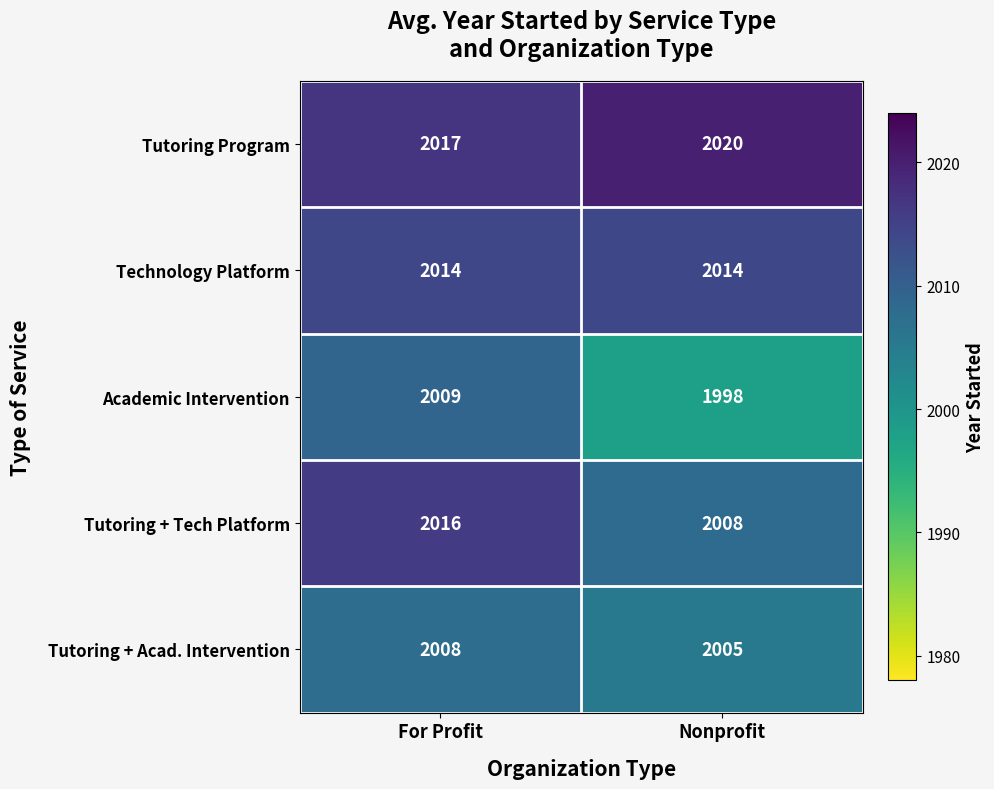

Reading right to left, transcribe all the data shown in this chart.

Tutoring Program: 2020	2017
Technology Platform: 2014	2014
Academic Intervention: 1998	2009
Tutoring + Tech Platform: 2008	2016
Tutoring + Acad. Intervention: 2005	2008